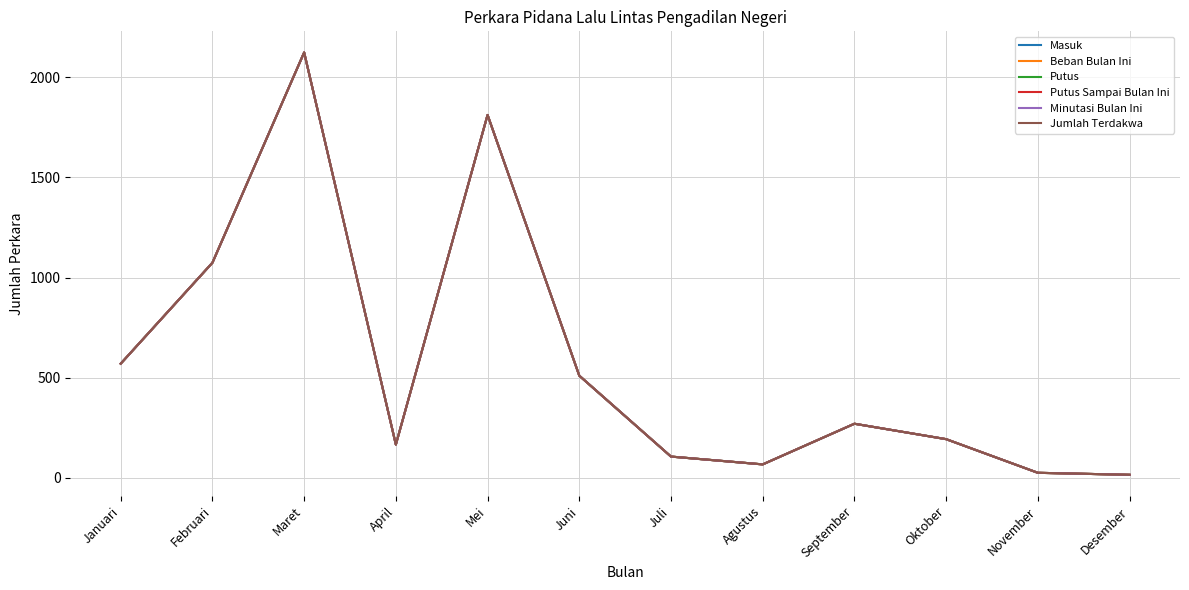

Is this an area chart (filled region under the line)?

No